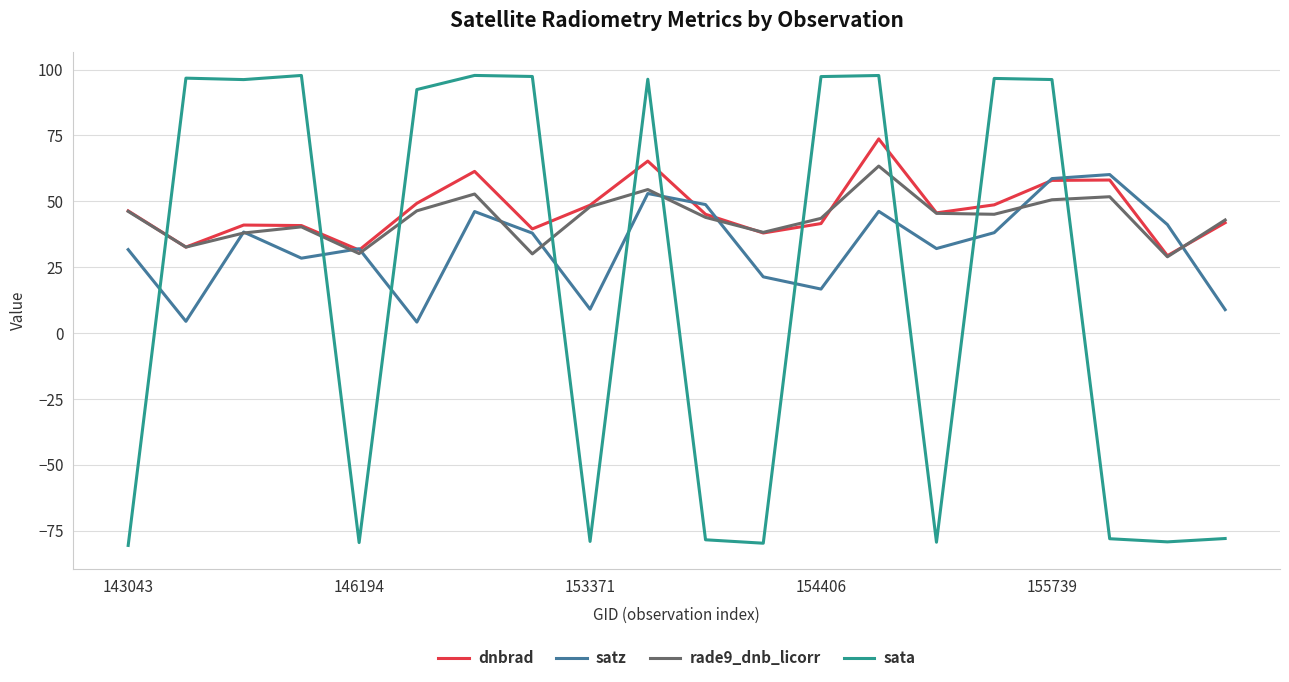

How many intersections are there between sata and satz?

10